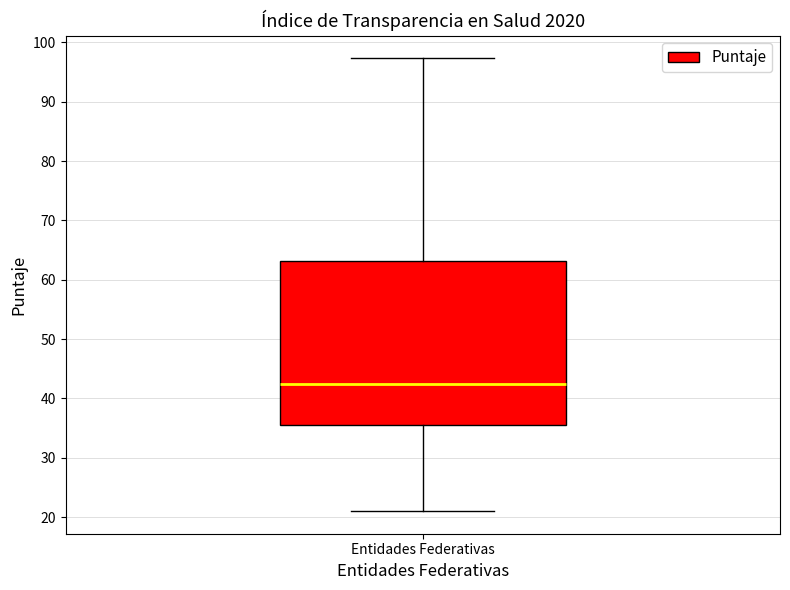

Read this box plot against the y-axis: the position of the median line, the range covered by the box, and the ends of both whiskers. The values are not printed on the chart, so give them approximately, as read against the axis.

median 42, box 35 to 63, whiskers 21 to 97